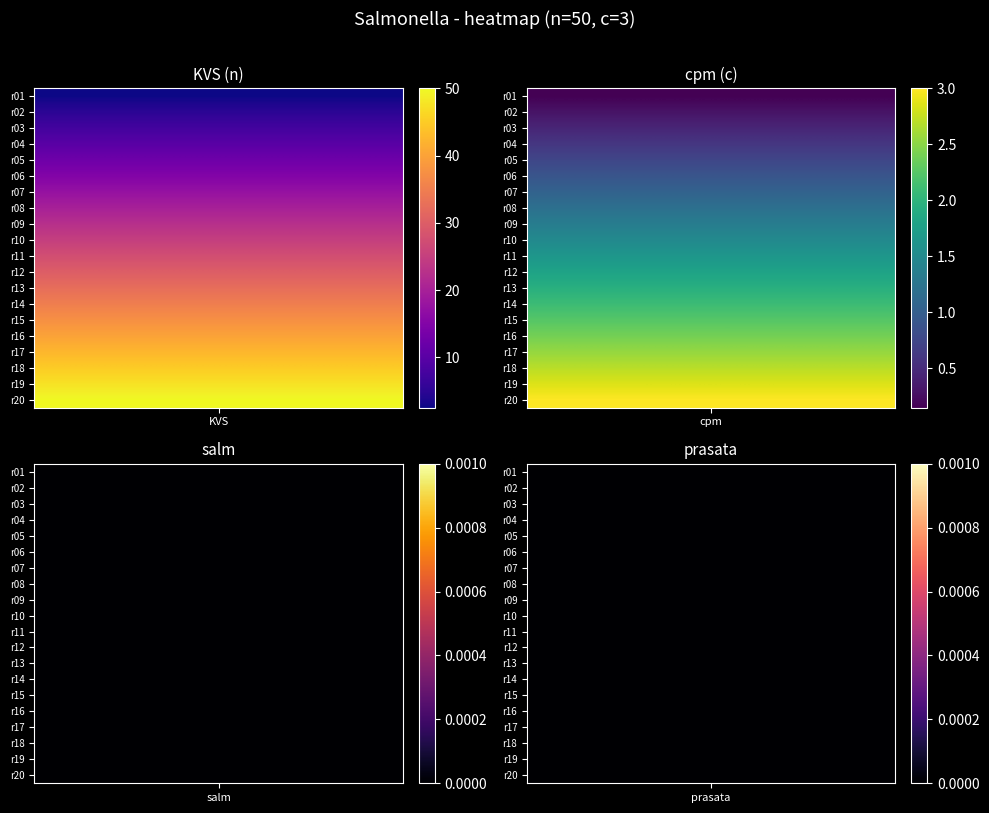

Rank the series by their maximum value, from highest to lowest.

KVS, cpm, salm, prasata